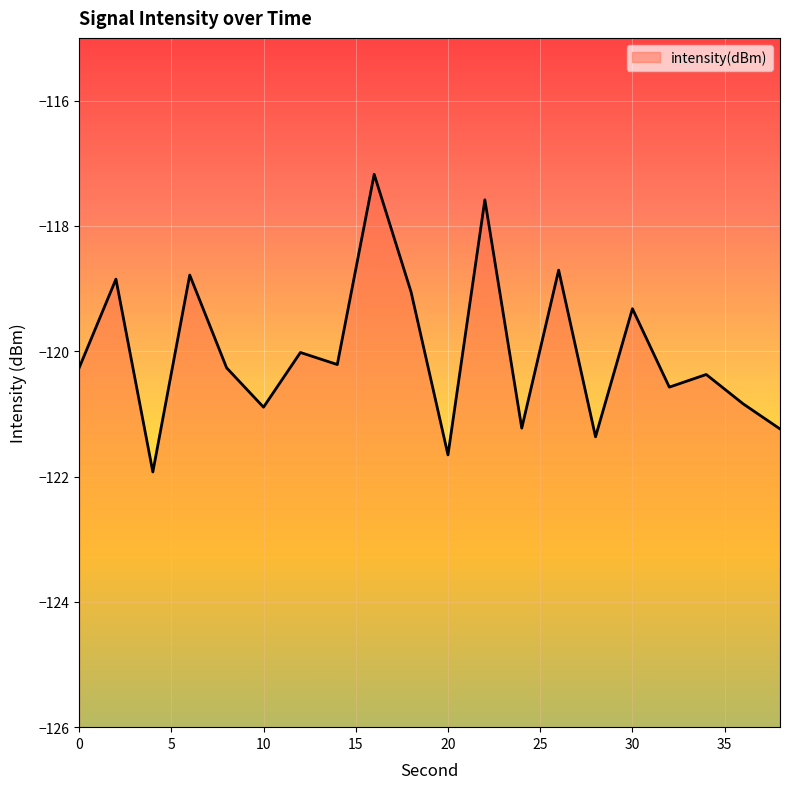

What is the change in value from 8 to 38?

-1.0